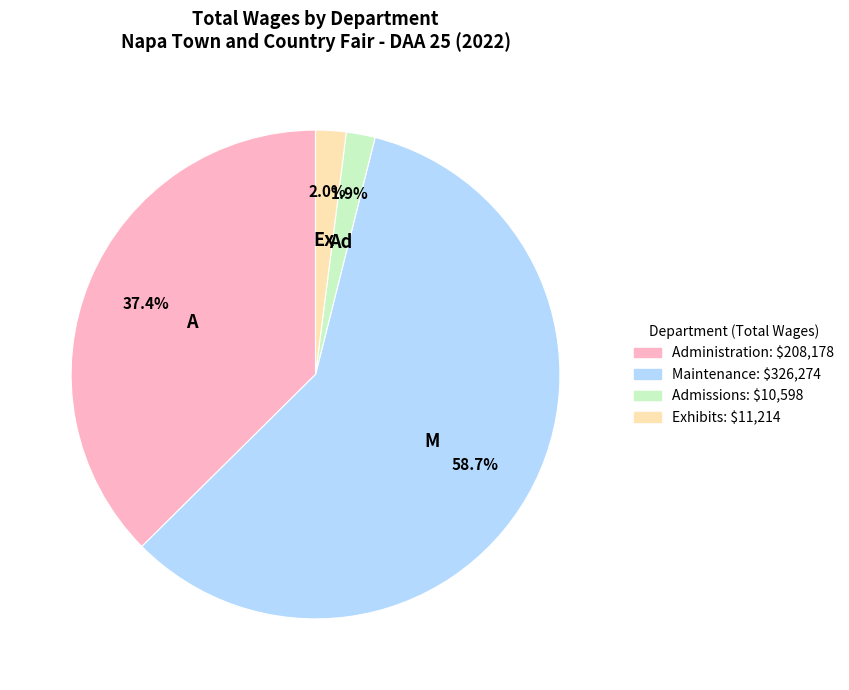

To the nearest percent, what is the average slice percentage?

25%